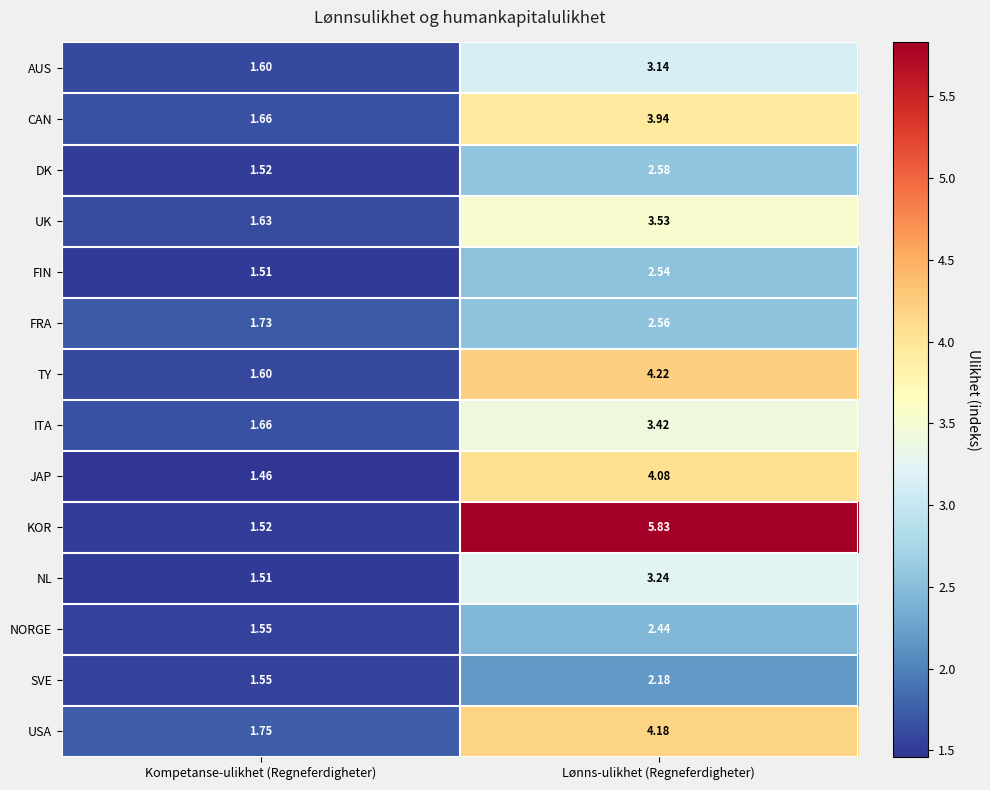

Between Kompetanse-ulikhet (Regneferdigheter) and Lønns-ulikhet (Regneferdigheter), which series saw the biggest shift?

KOR